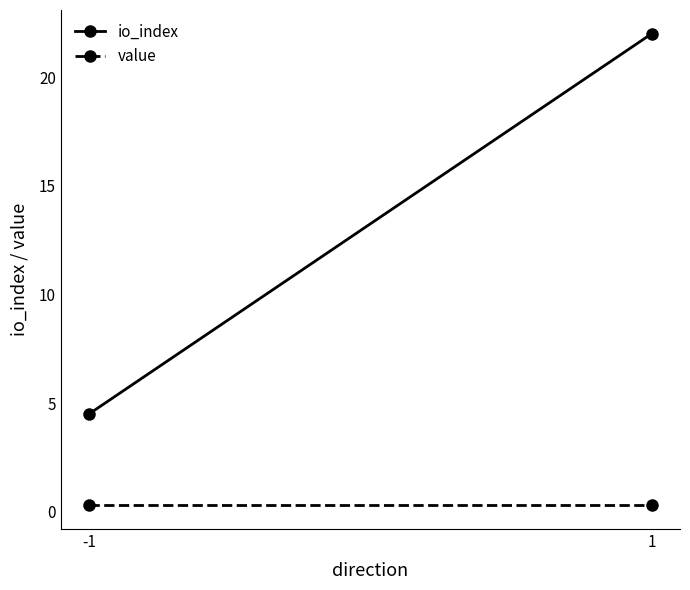

Is it true that io_index equals 34.4 at 1?

False